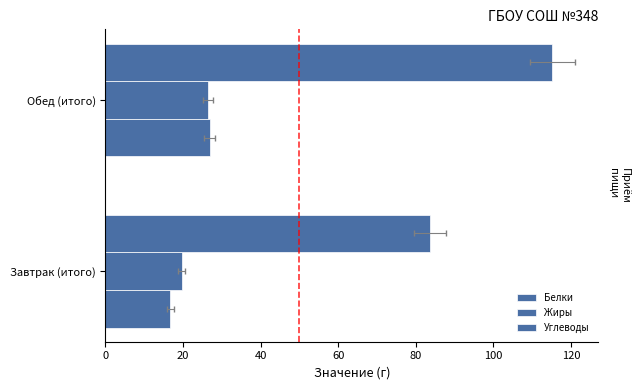

At Обед (итого), list the series in order from smallest to largest.

Жиры, Белки, Углеводы